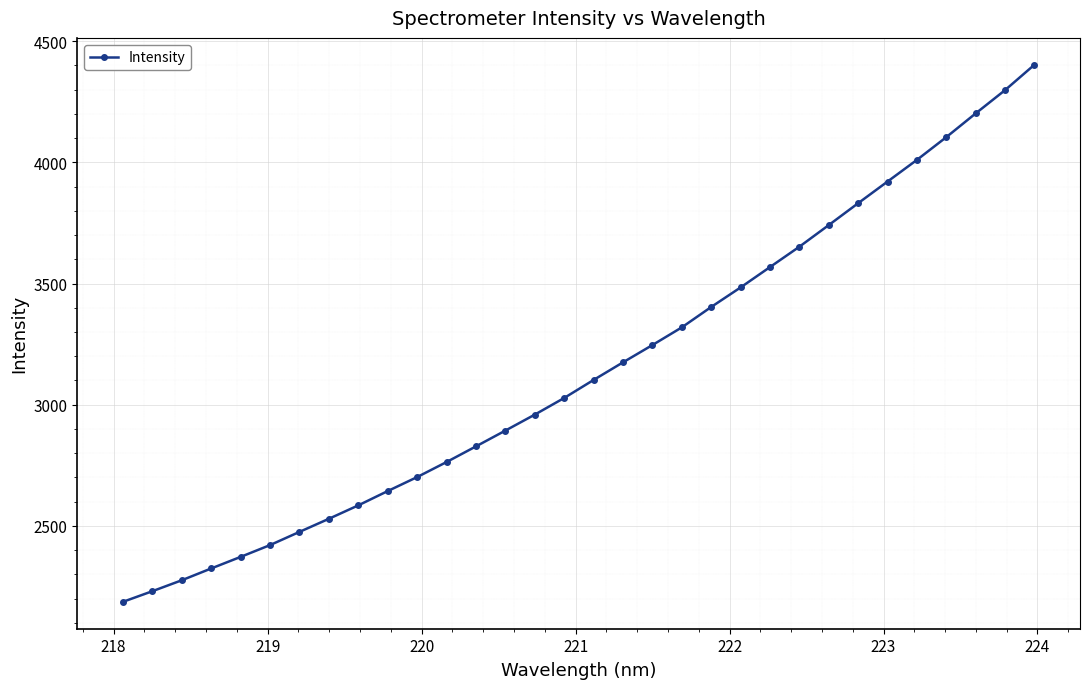

What is the difference between the maximum and minimum values?

2215.5